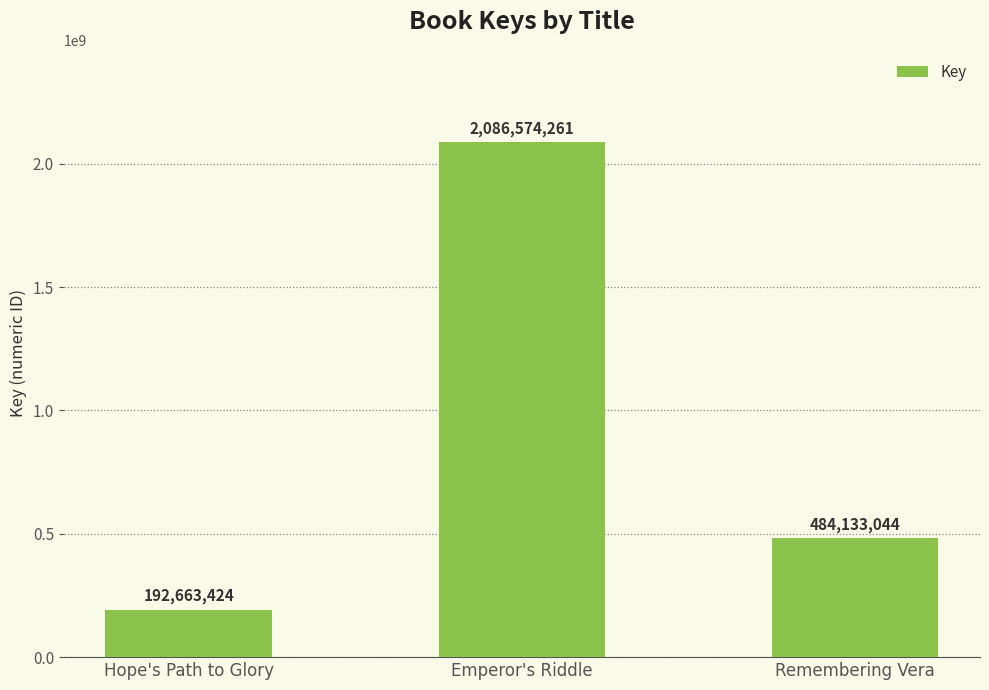

What is the difference between the maximum and second lowest values?

1602441217